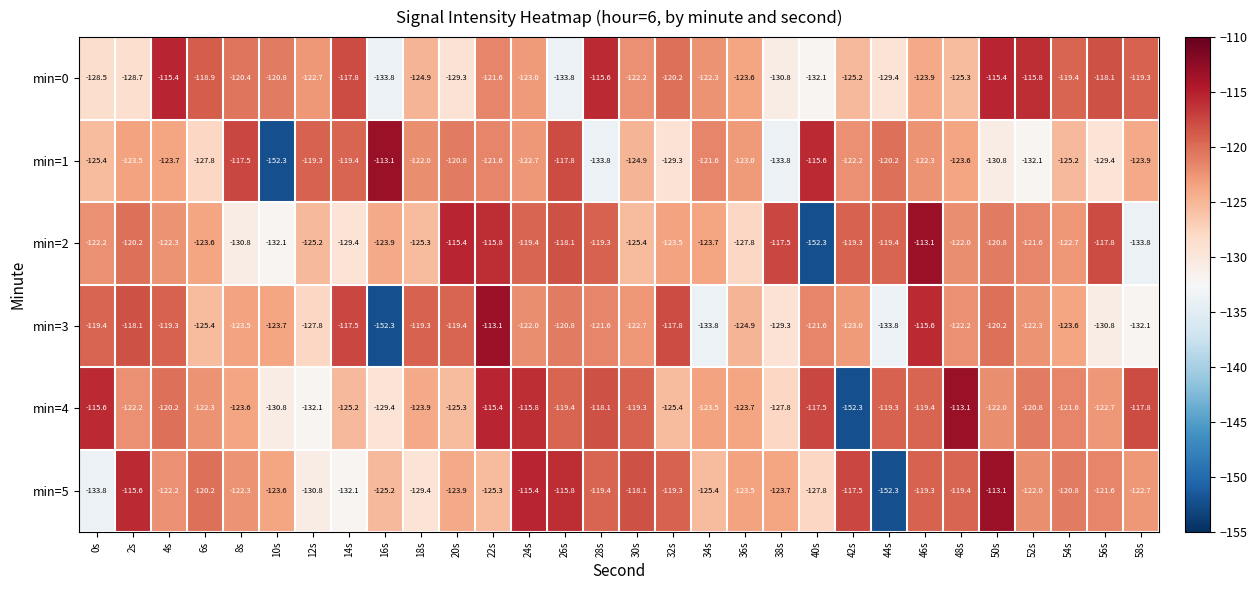

Is it true that min=0 equals -115.4 at 4s?

True